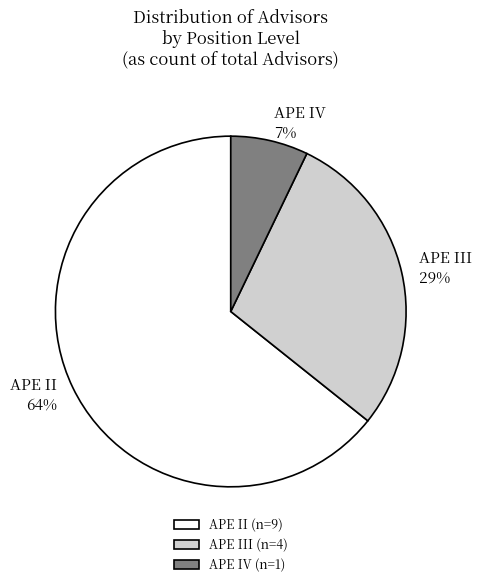

Between APE III (n=4) and APE IV (n=1), which is larger?

APE III (n=4)